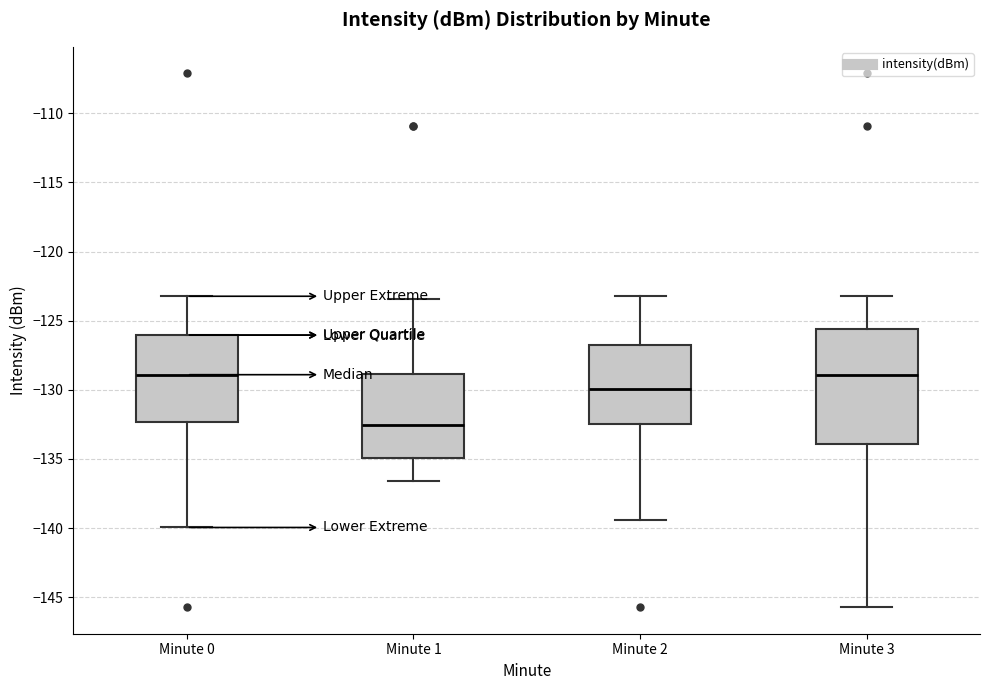

Which box is the tallest, from its lower edge to its upper edge?

Minute 3